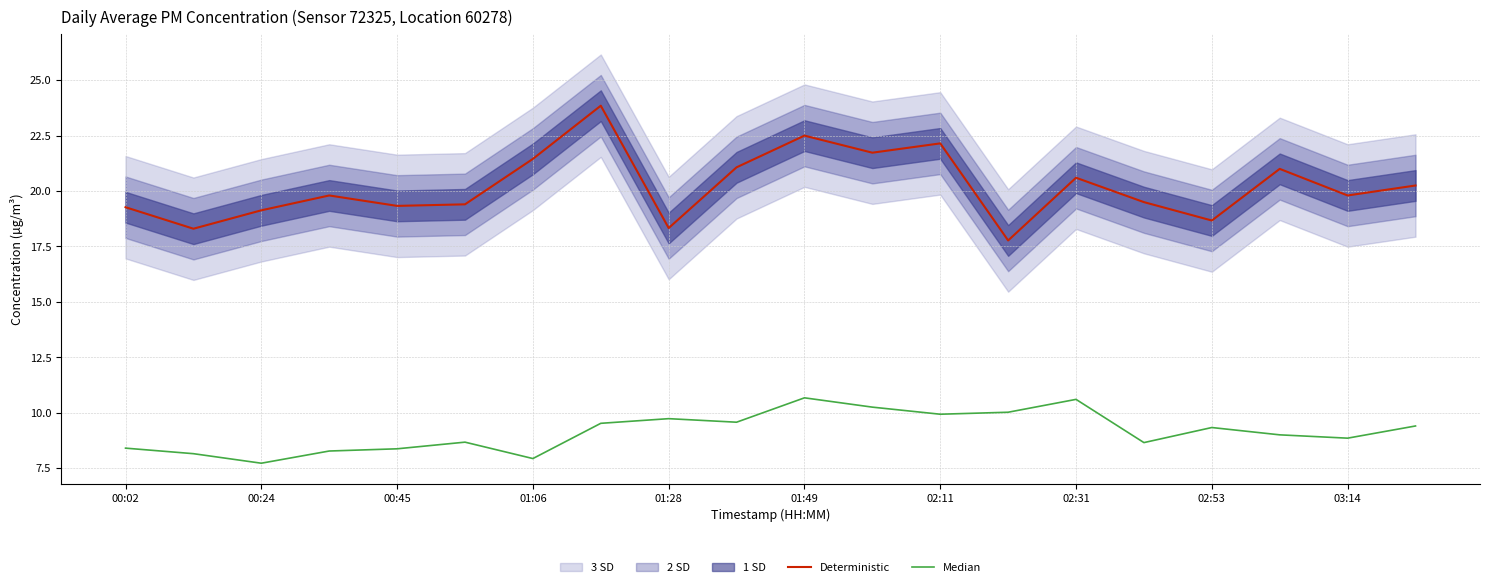

What is the maximum value for Deterministic?

23.9